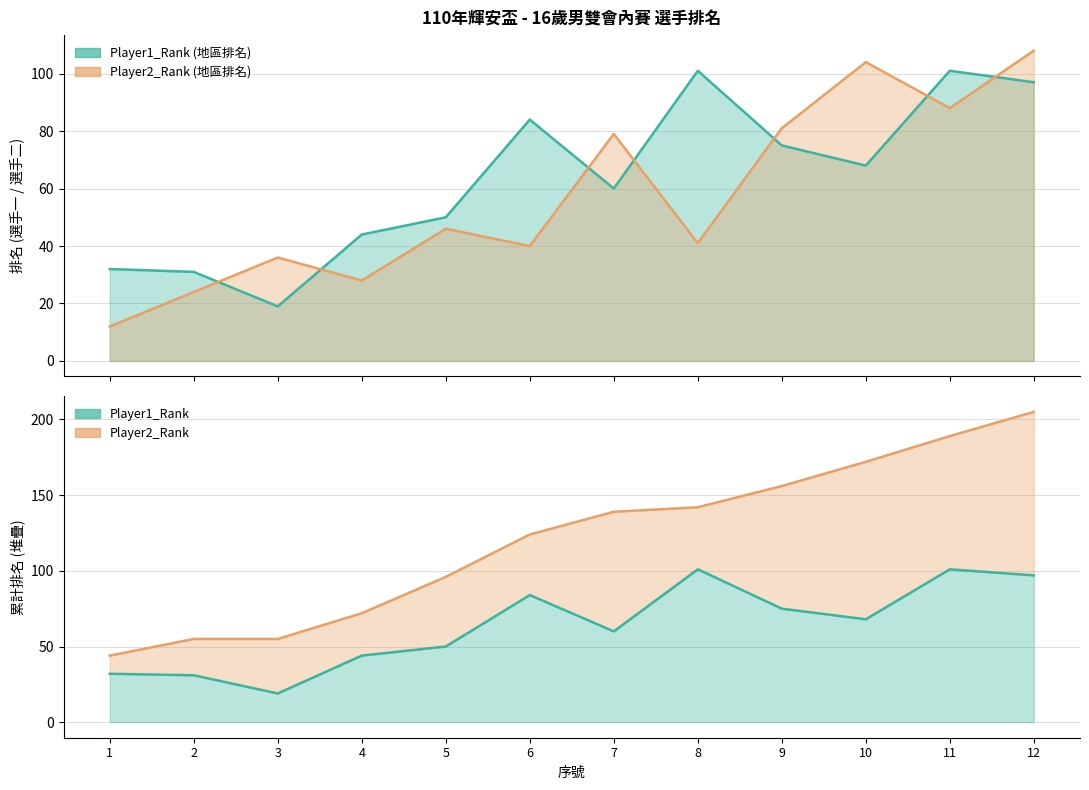

Reading right to left, extract all data points from this chart.

Player1_Rank: 12=97	11=101	10=68	9=75	8=101	7=60	6=84	5=50	4=44	3=19	2=31	1=32
Player2_Rank: 12=108	11=88	10=104	9=81	8=41	7=79	6=40	5=46	4=28	3=36	2=24	1=12